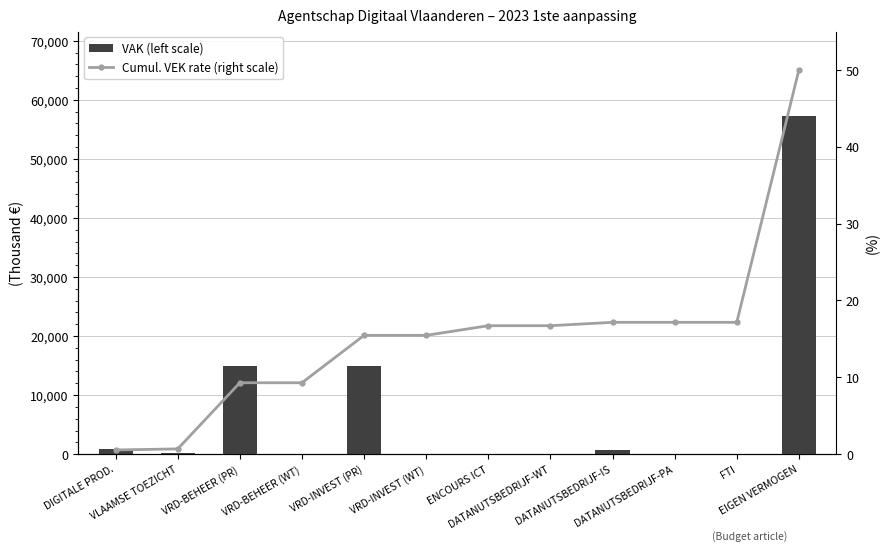

What is the average value of the VAK (left scale) series?

7433.6